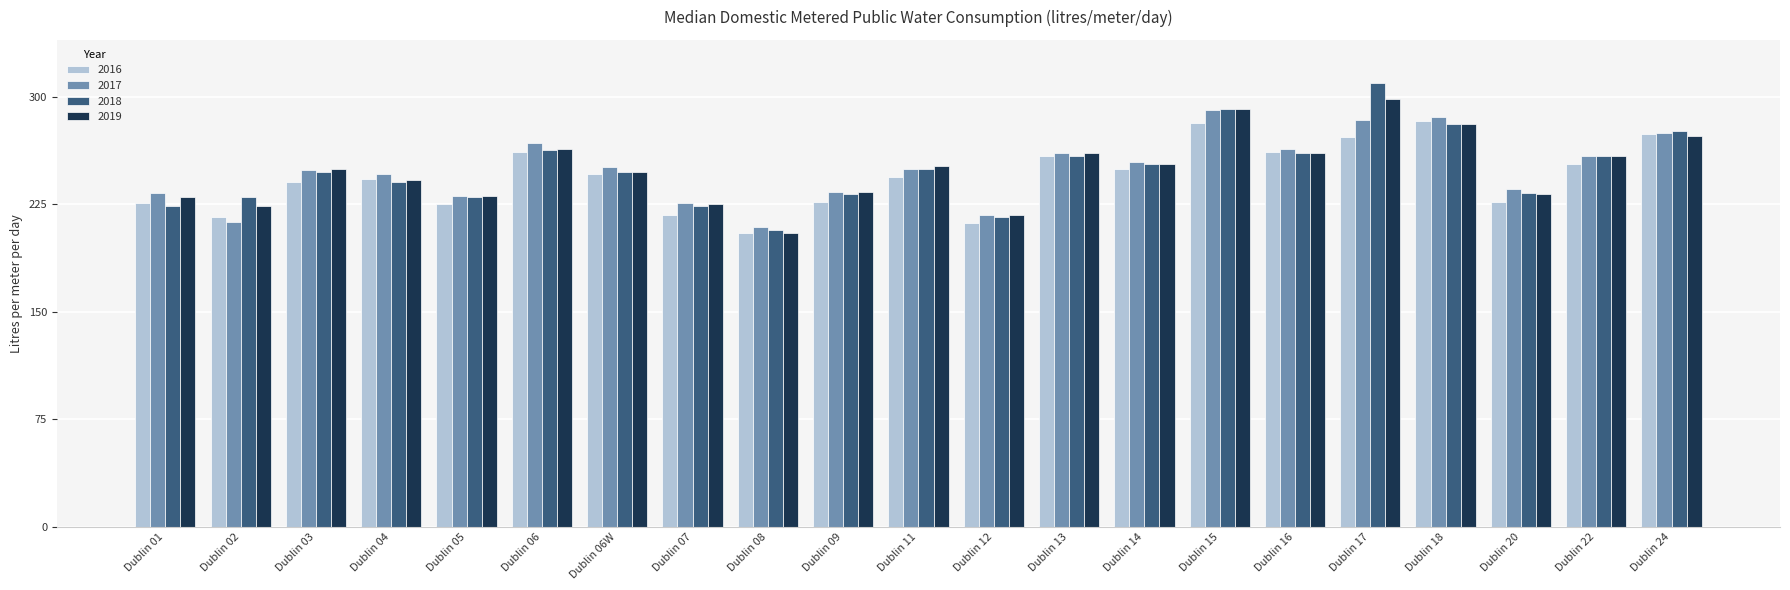

How many values in the 2017 series are below 250?

10